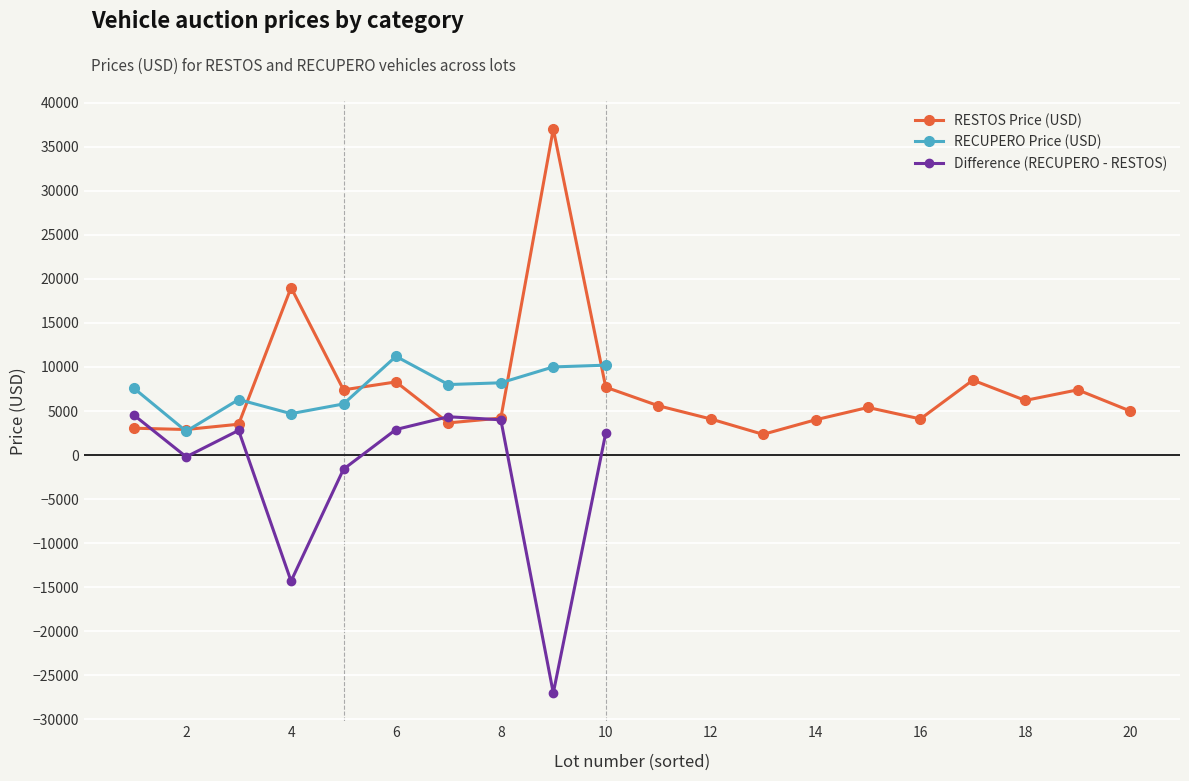

Rank the categories by RESTOS Price (USD) value from highest to lowest.

9, 4, 17, 6, 10, 5, 19, 18, 11, 15, 20, 8, 12, 16, 14, 7, 3, 1, 2, 13